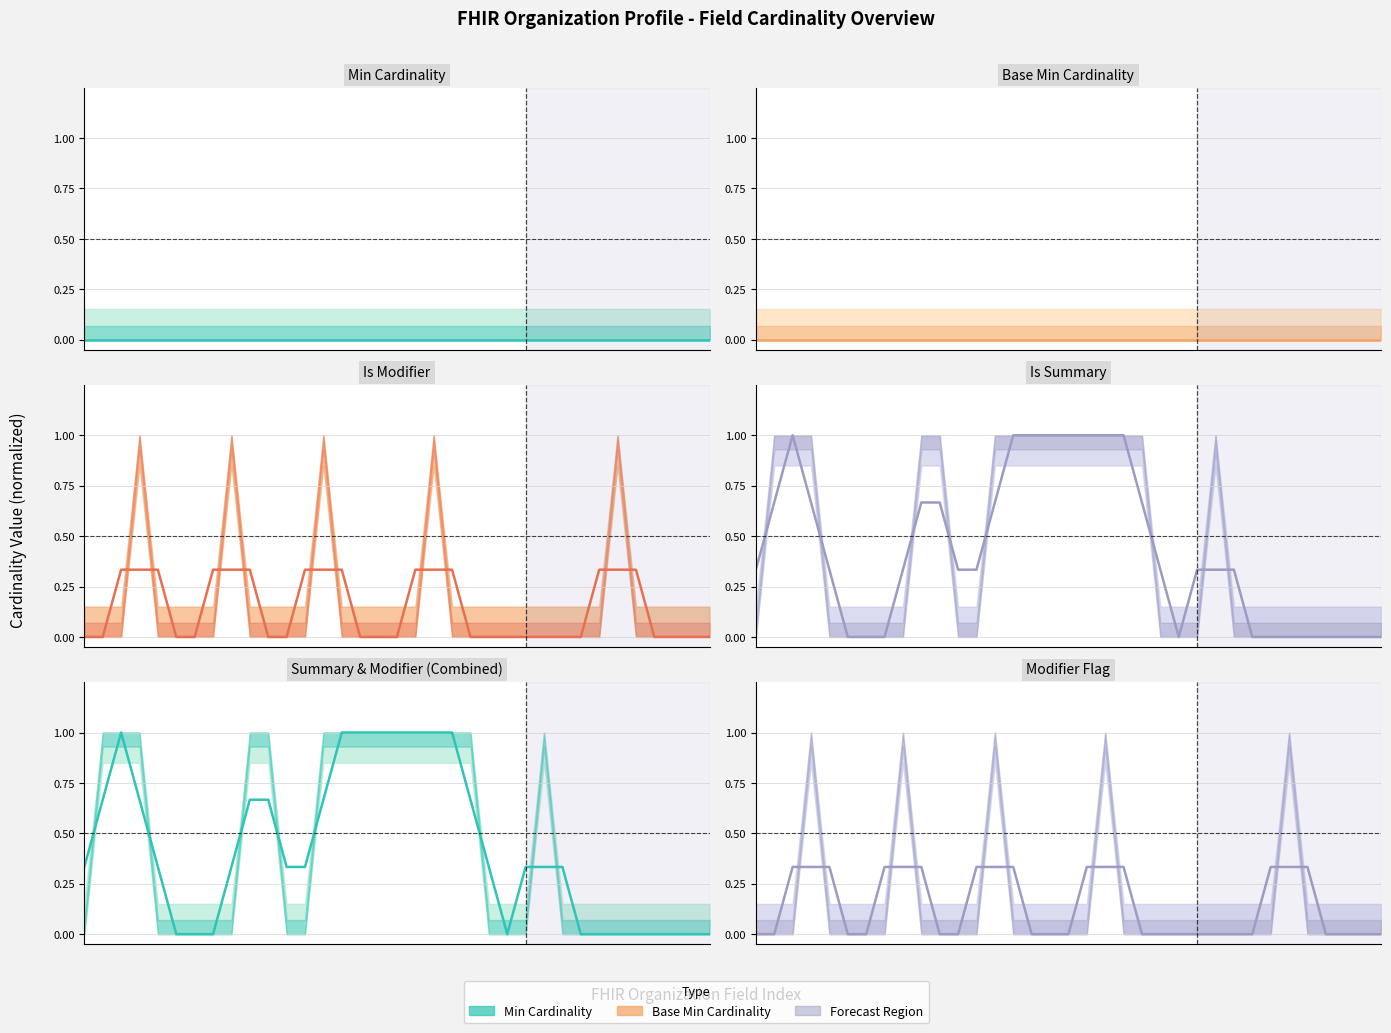

What is the average value of the Summary & Modifier (Combined) series?

0.4